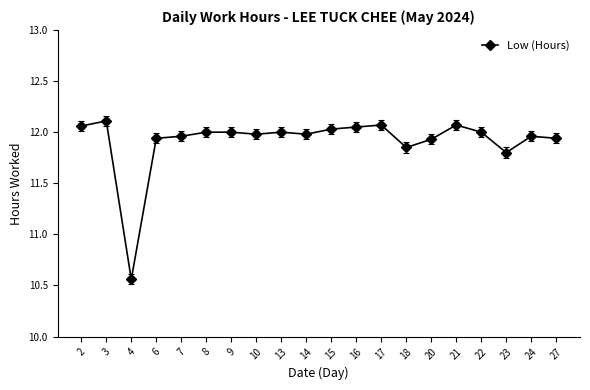

Does the chart have visible grid lines?

No